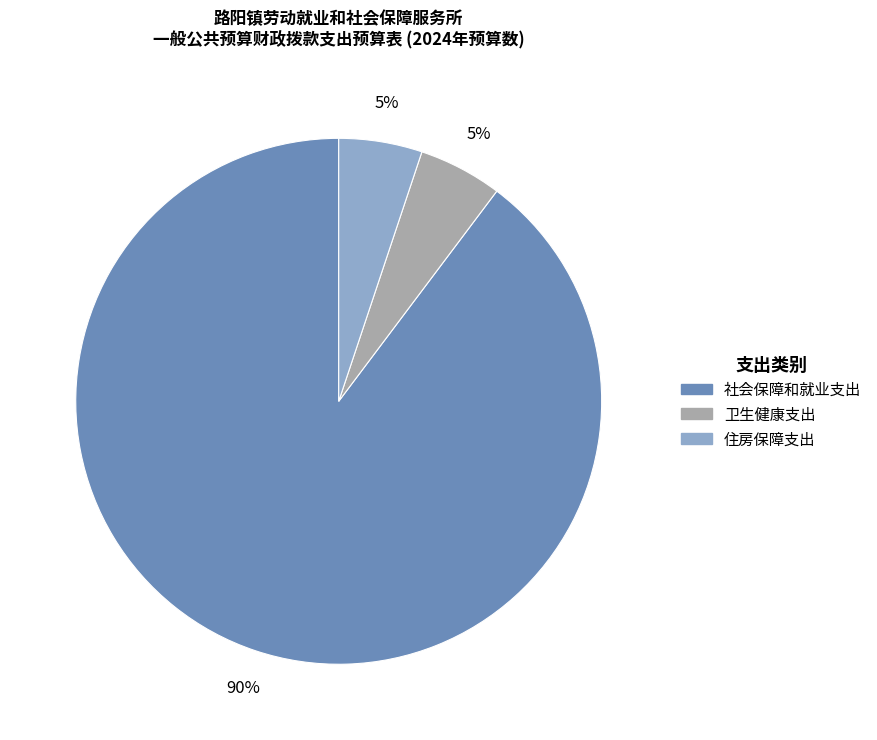

Is it true that 卫生健康支出 is 5% of the pie?

True